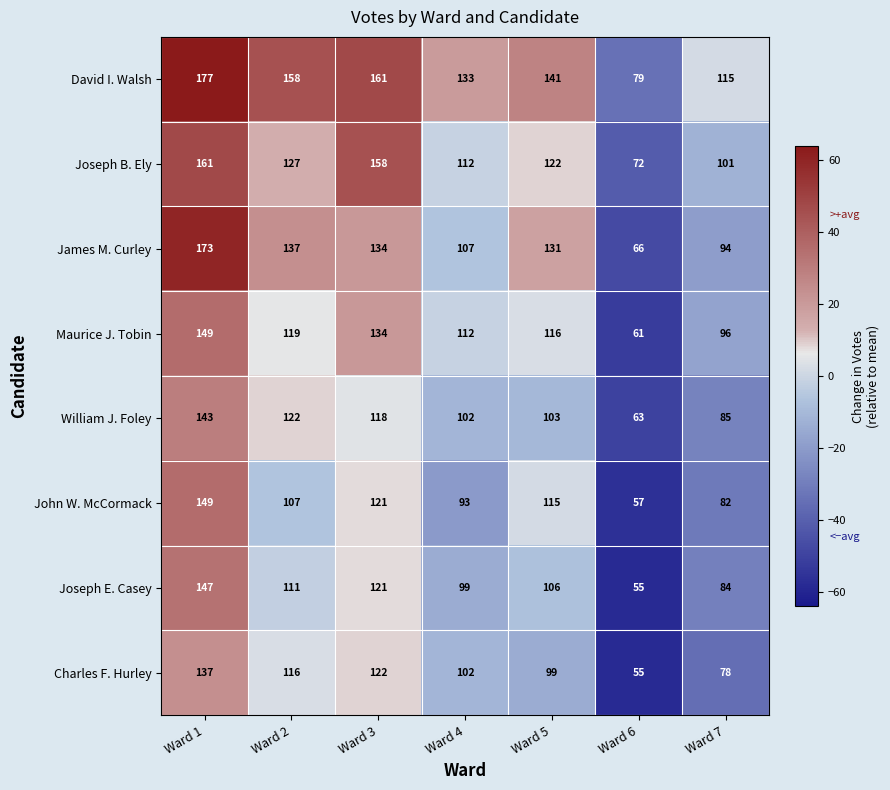

How many data points in Joseph E. Casey are less than 106?

3